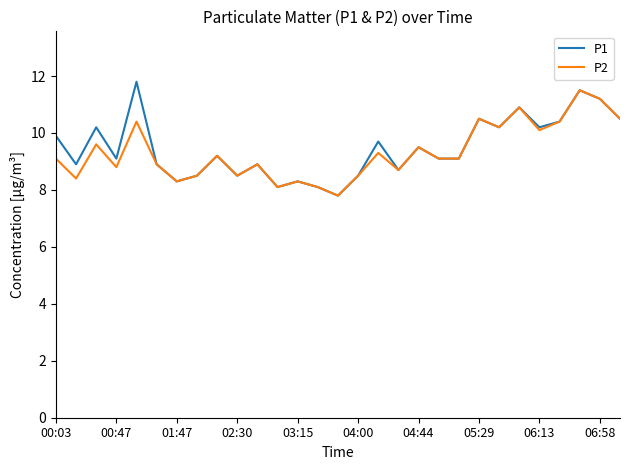

What is the smallest value displayed?

7.8